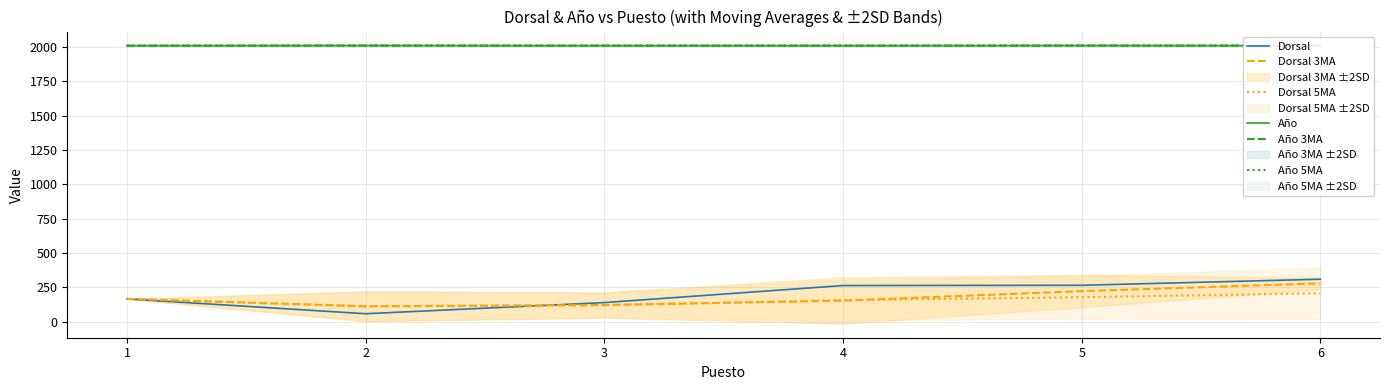

What is the average value of the Dorsal 3MA series?

176.6